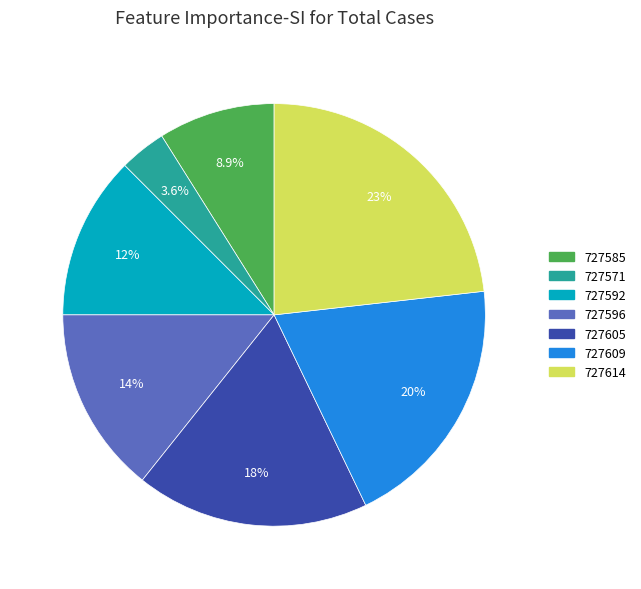

How much of the chart is everything except 727609?

80.4%